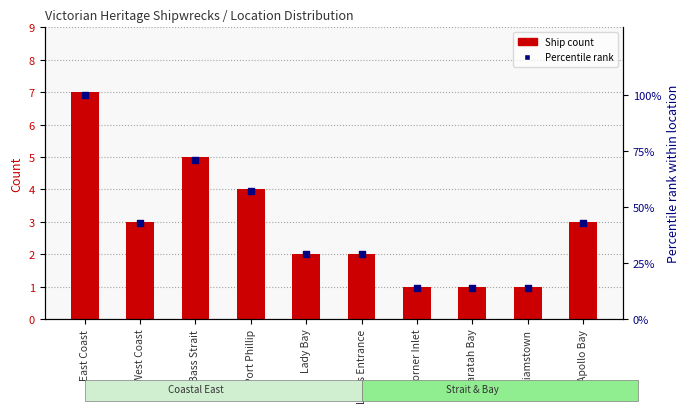

What are all the series names shown in the legend?

Ship Count, Percentile rank